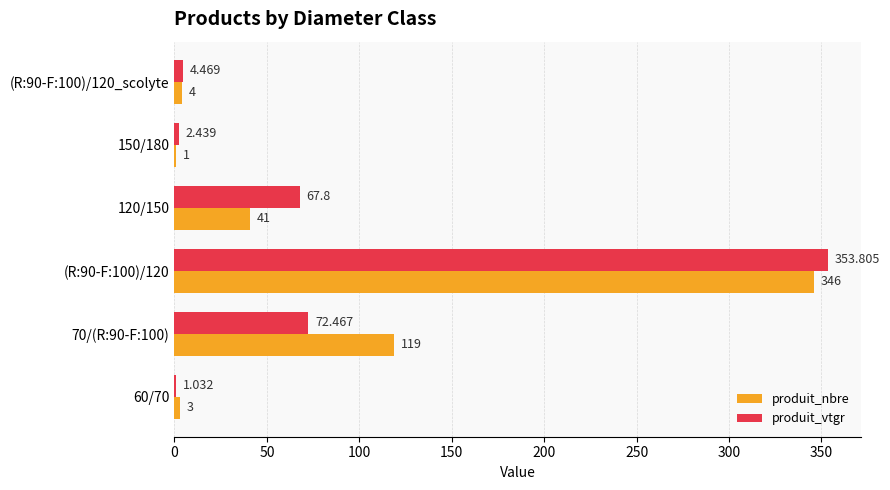

How many values in the produit_vtgr series exceed 67?

3